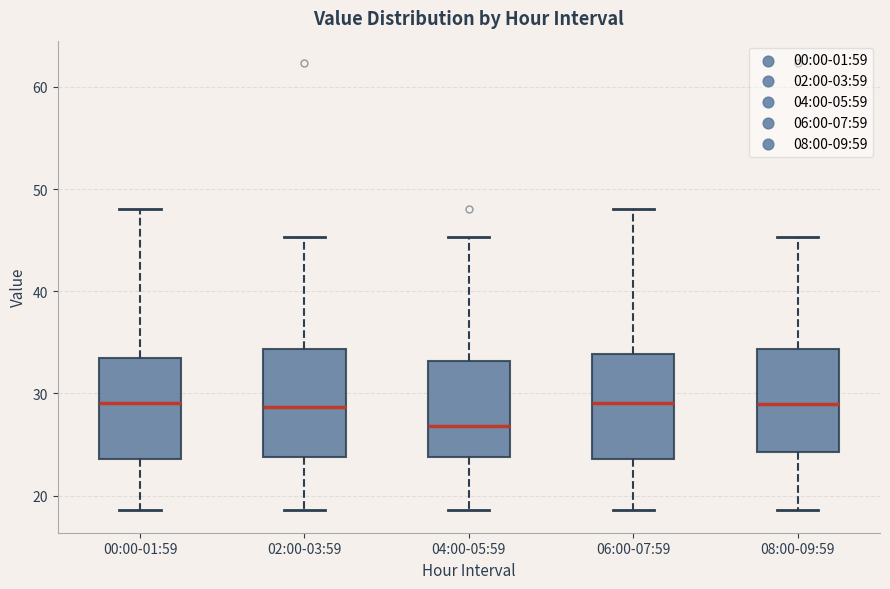

Where is the upper edge of the box for 06:00-07:59 on the y-axis? The values are not printed on the chart, so give them approximately, as read against the axis.

34